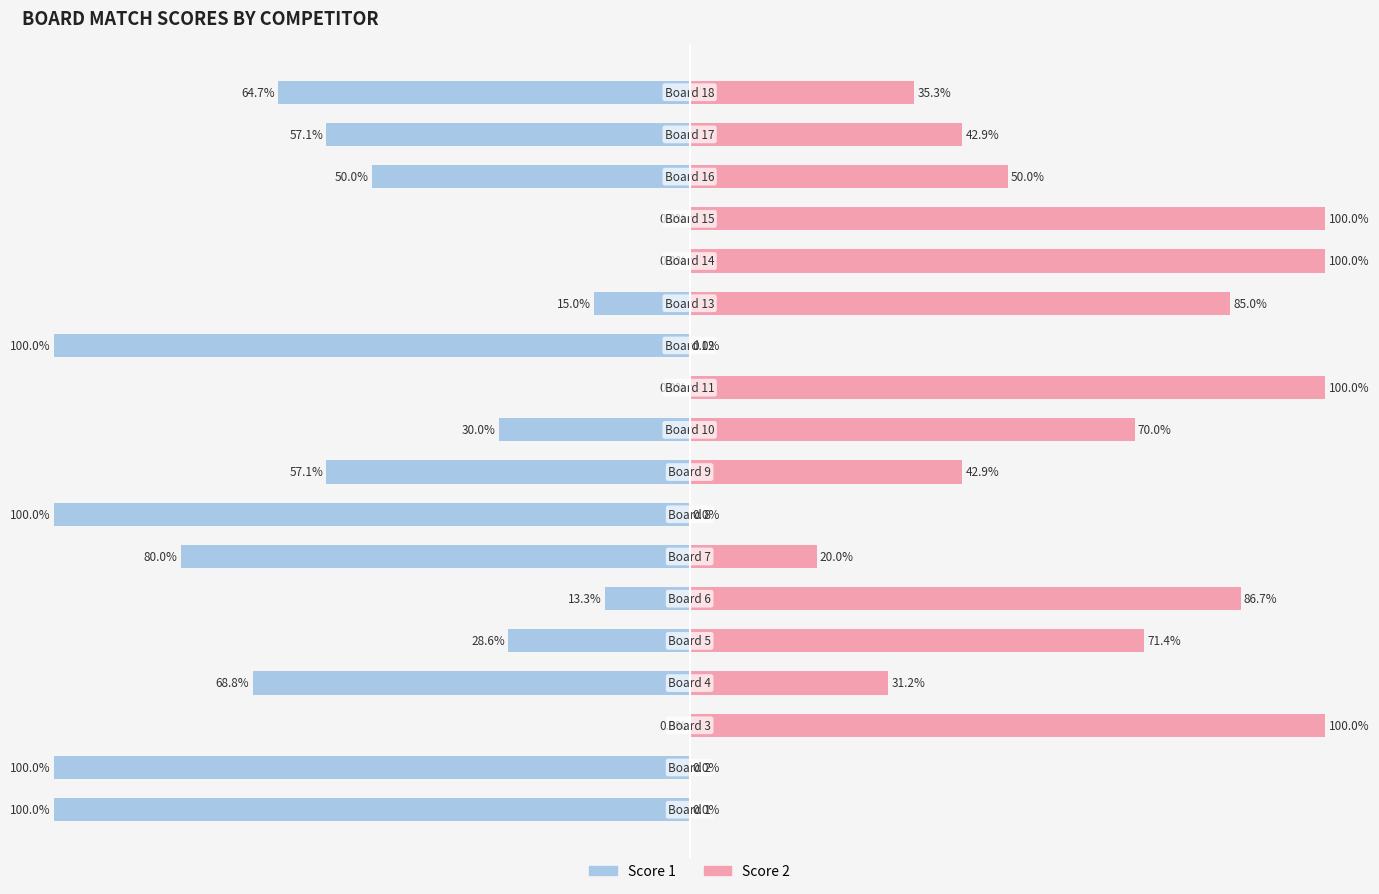

Reading right to left, transcribe all the data shown in this chart.

Score 1: -64.7	-57.1	-50.0	0.0	0.0	-15.0	-100.0	0.0	-30.0	-57.1	-100.0	-80.0	-13.3	-28.6	-68.8	0.0	-100.0	-100.0
Score 2: 35.3	42.9	50.0	100.0	100.0	85.0	0.0	100.0	70.0	42.9	0.0	20.0	86.7	71.4	31.2	100.0	0.0	0.0